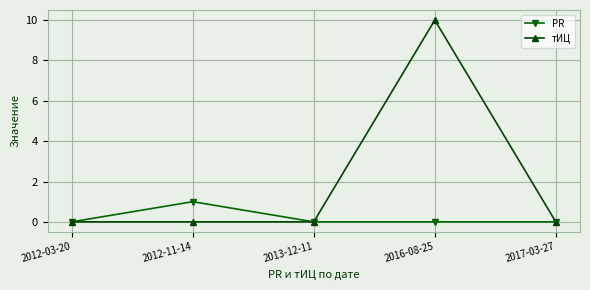

How many data points does each series have?

5